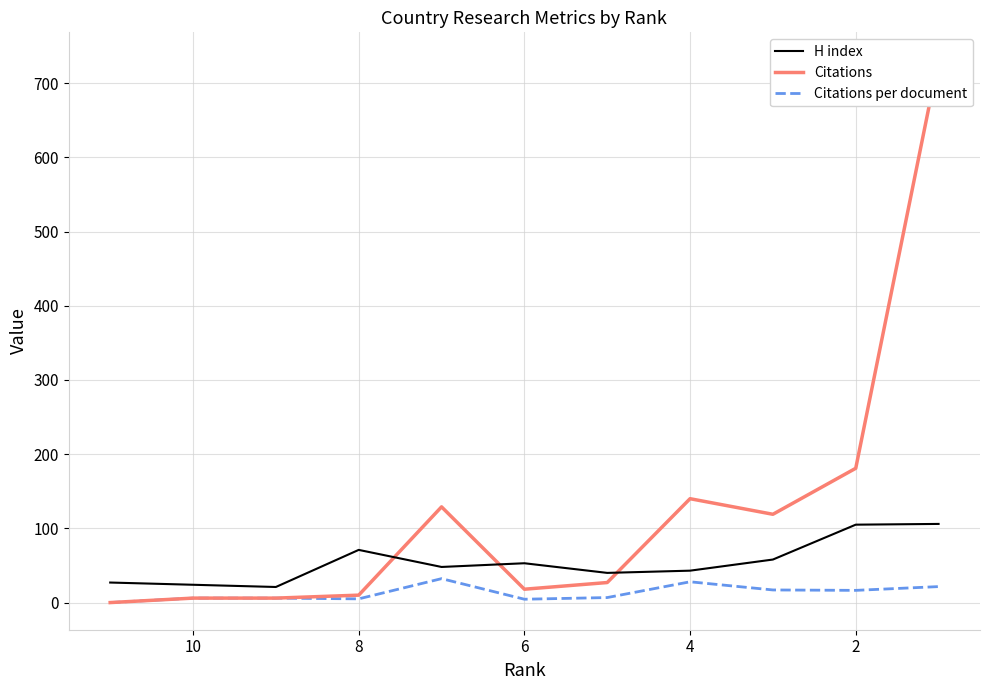

Rank the series by their average value, from highest to lowest.

Citations, H index, Citations per document